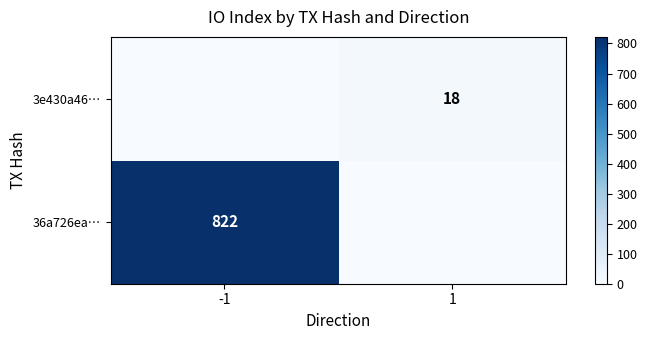

The value of 3e430a46… at 1 is 18. True or false?

True